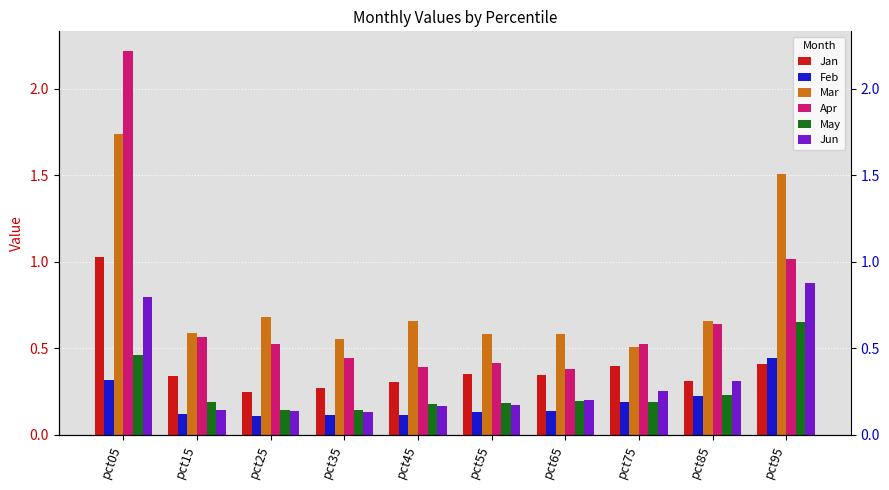

Which label corresponds to the smallest value in the chart?

pct25